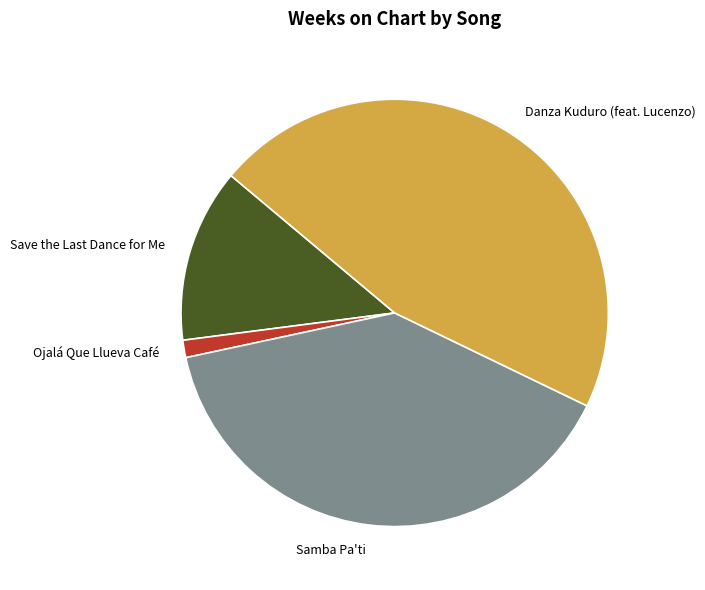

Rank the categories by value from highest to lowest.

Danza Kuduro (feat. Lucenzo), Samba Pa'ti, Save the Last Dance for Me, Ojalá Que Llueva Café